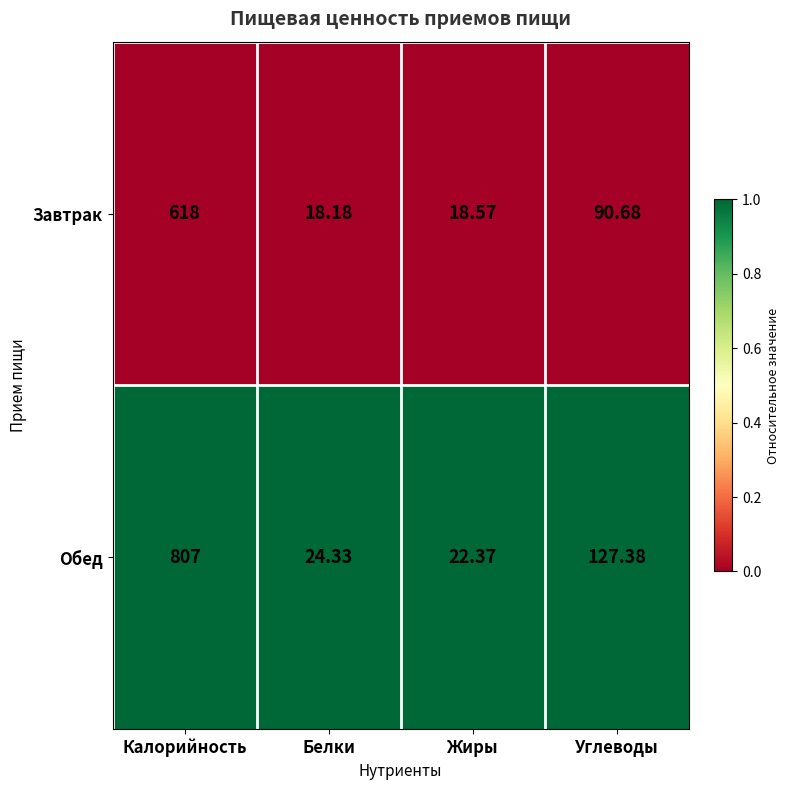

Is the value of Завтрак at Жиры greater than the value of Обед at Углеводы?

No